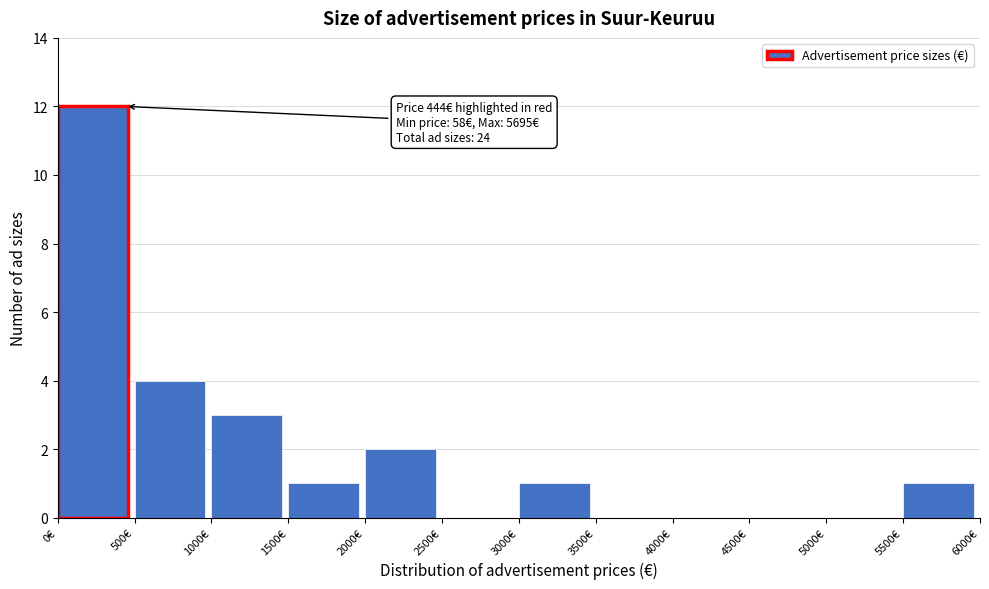

Over which range of the x-axis is the bar tallest?

0 to 500